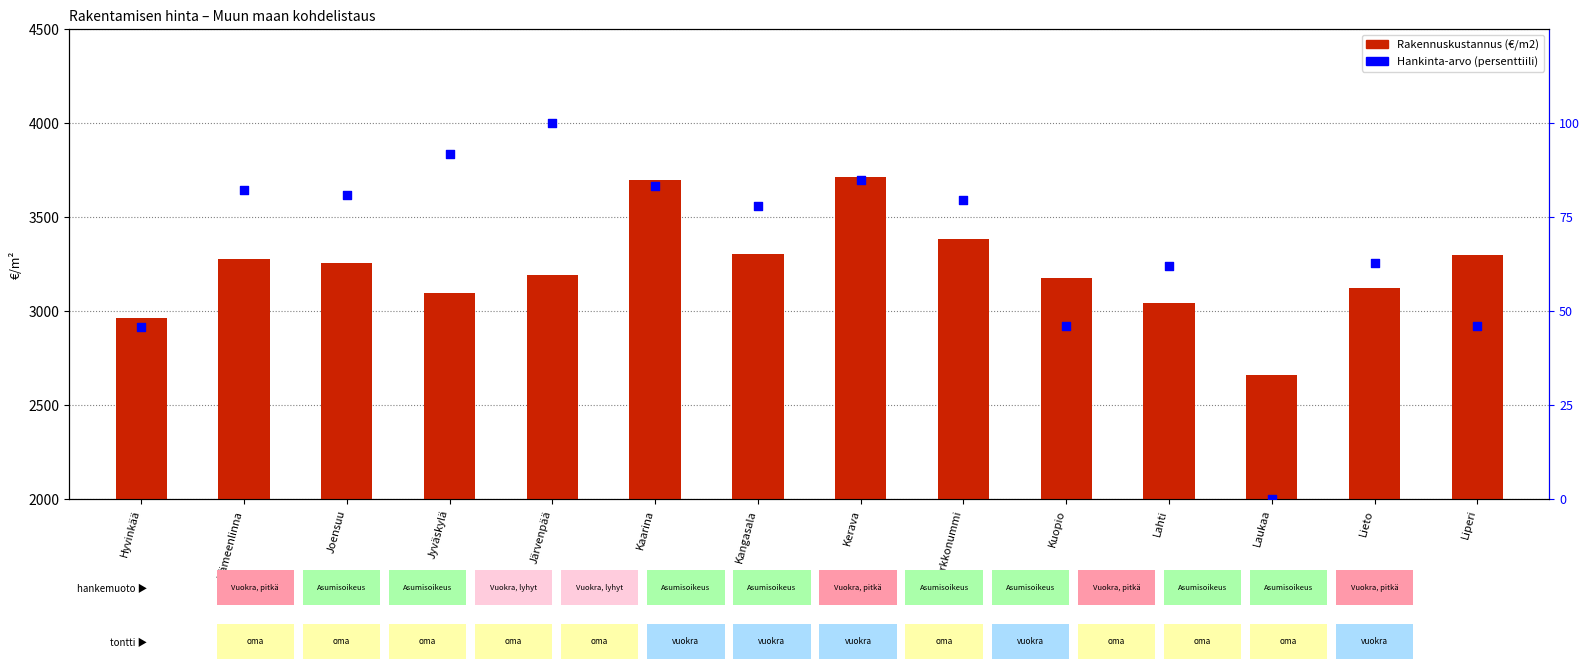

Which series reaches the minimum Y coordinate?

Hankinta-arvo (percenttiili)